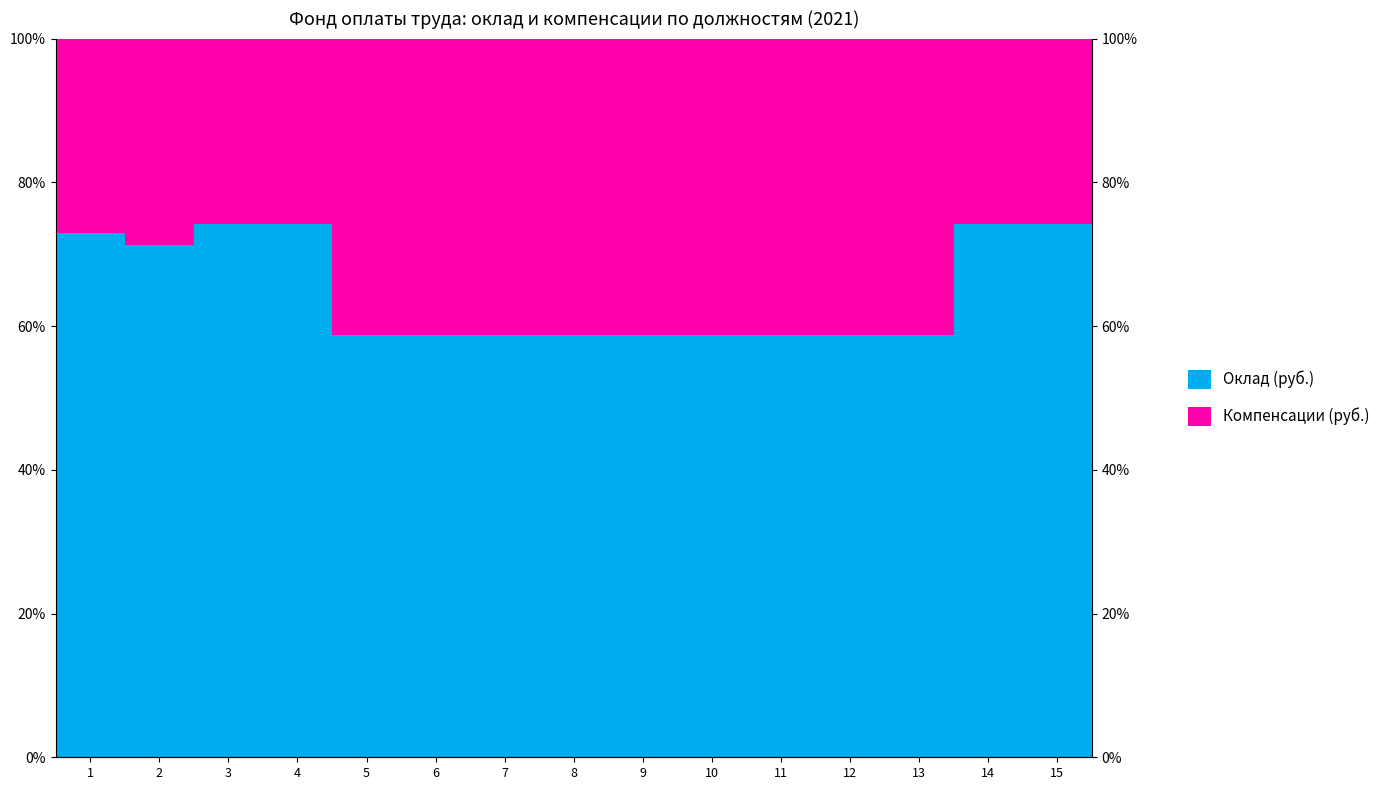

What is the value of the Оклад (руб.) bar at the 8th from the left?

58.8